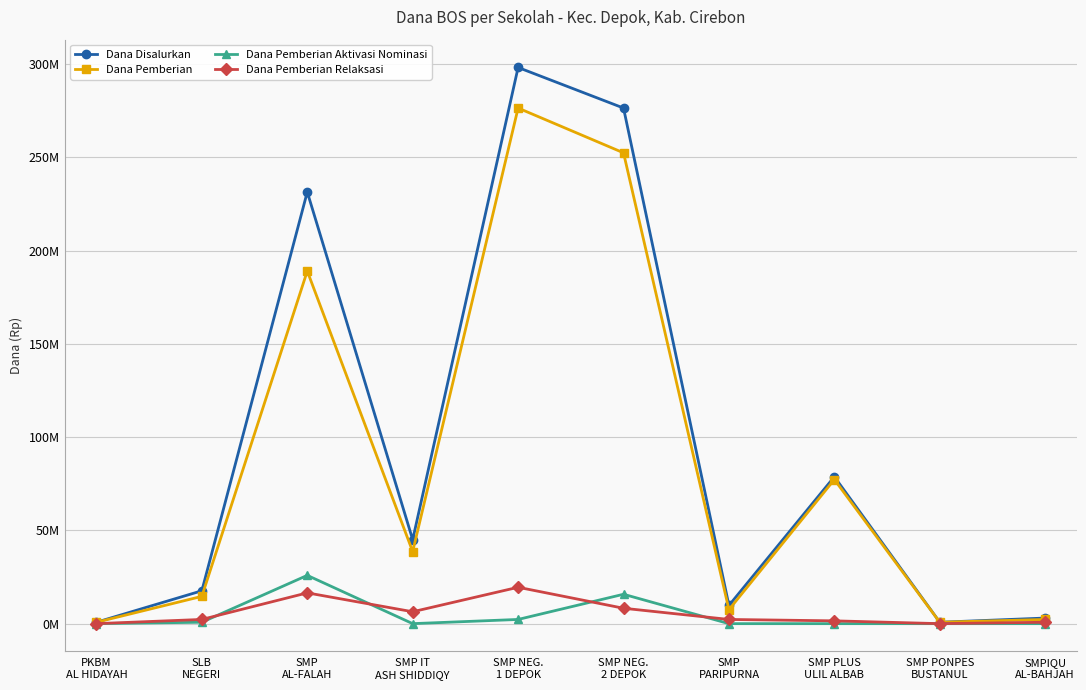

Where is Dana Pemberian Relaksasi nearest to the value 9750000?

SMP NEG.
2 DEPOK